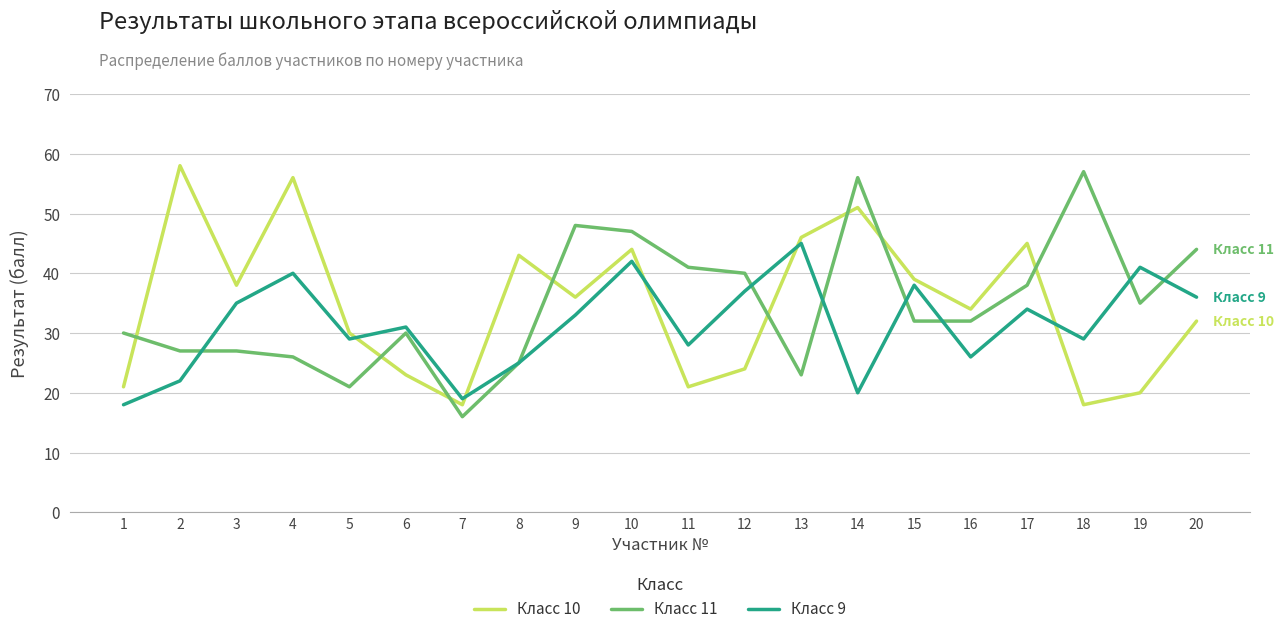

What is the spread (max minus min) of values at 13?

23